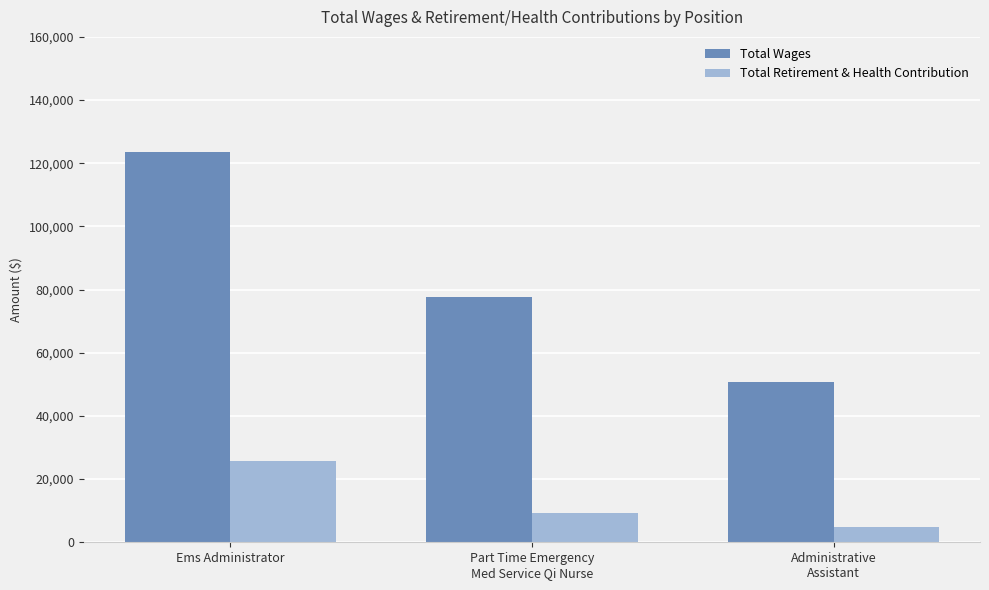

What is the value of the Total Retirement & Health Contribution bar at the 3rd from the left?

4911